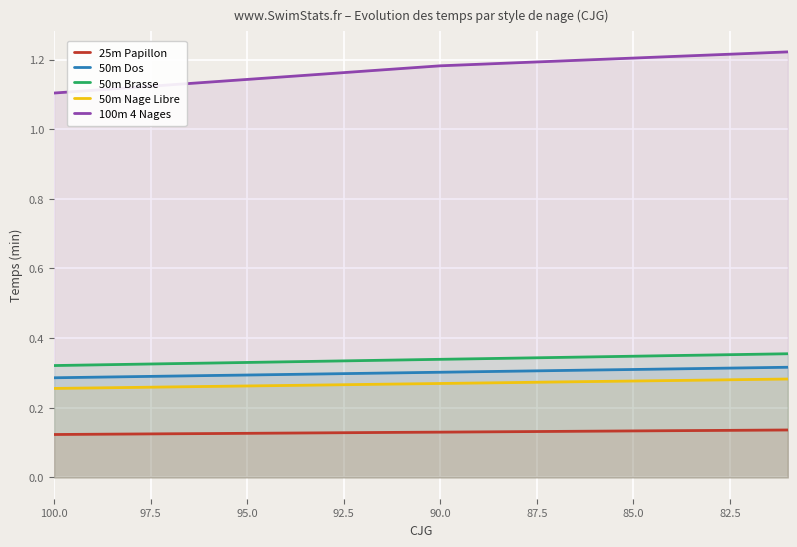

What is the difference between the maximum and minimum values in the 100m 4 Nages series?

0.1